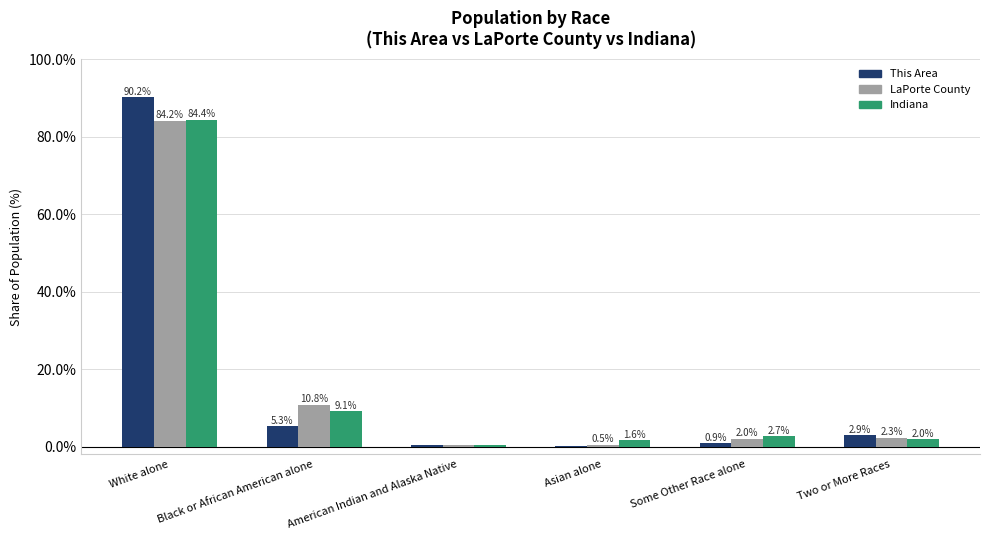

Where is LaPorte County nearest to the value 42?

Black or African American alone